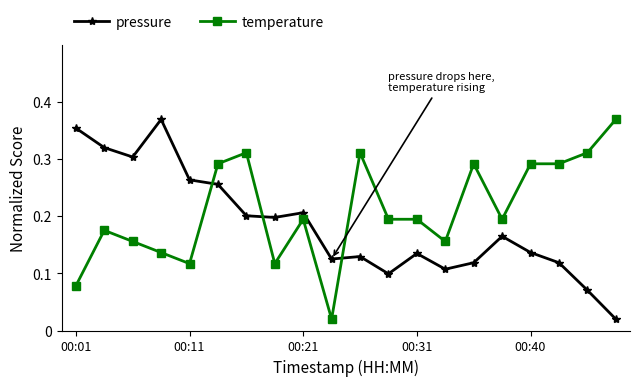

True or false: pressure has more than 1 interior local peaks.

True